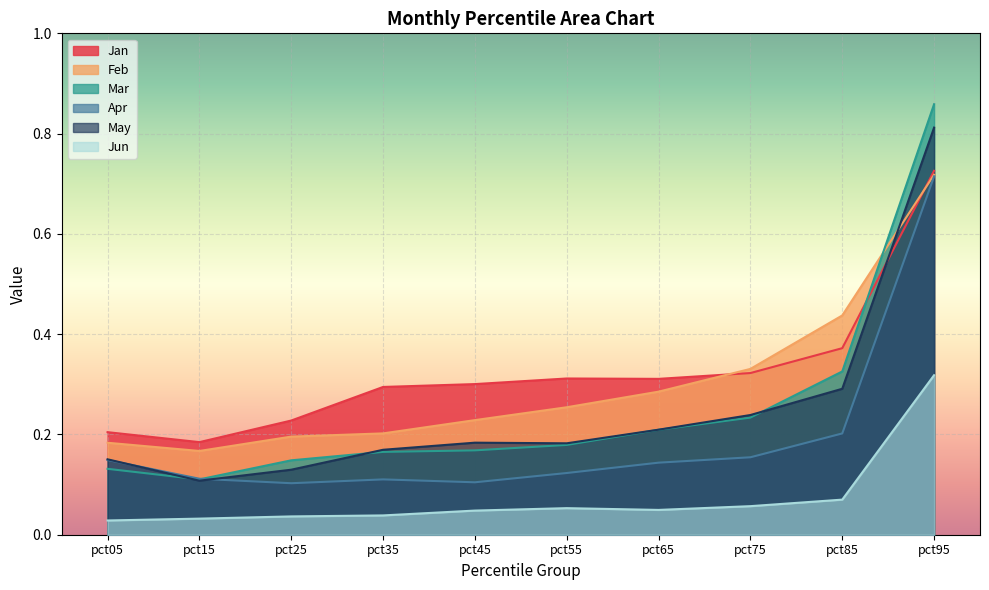

Is it true that Apr equals 0.2 at pct85?

True